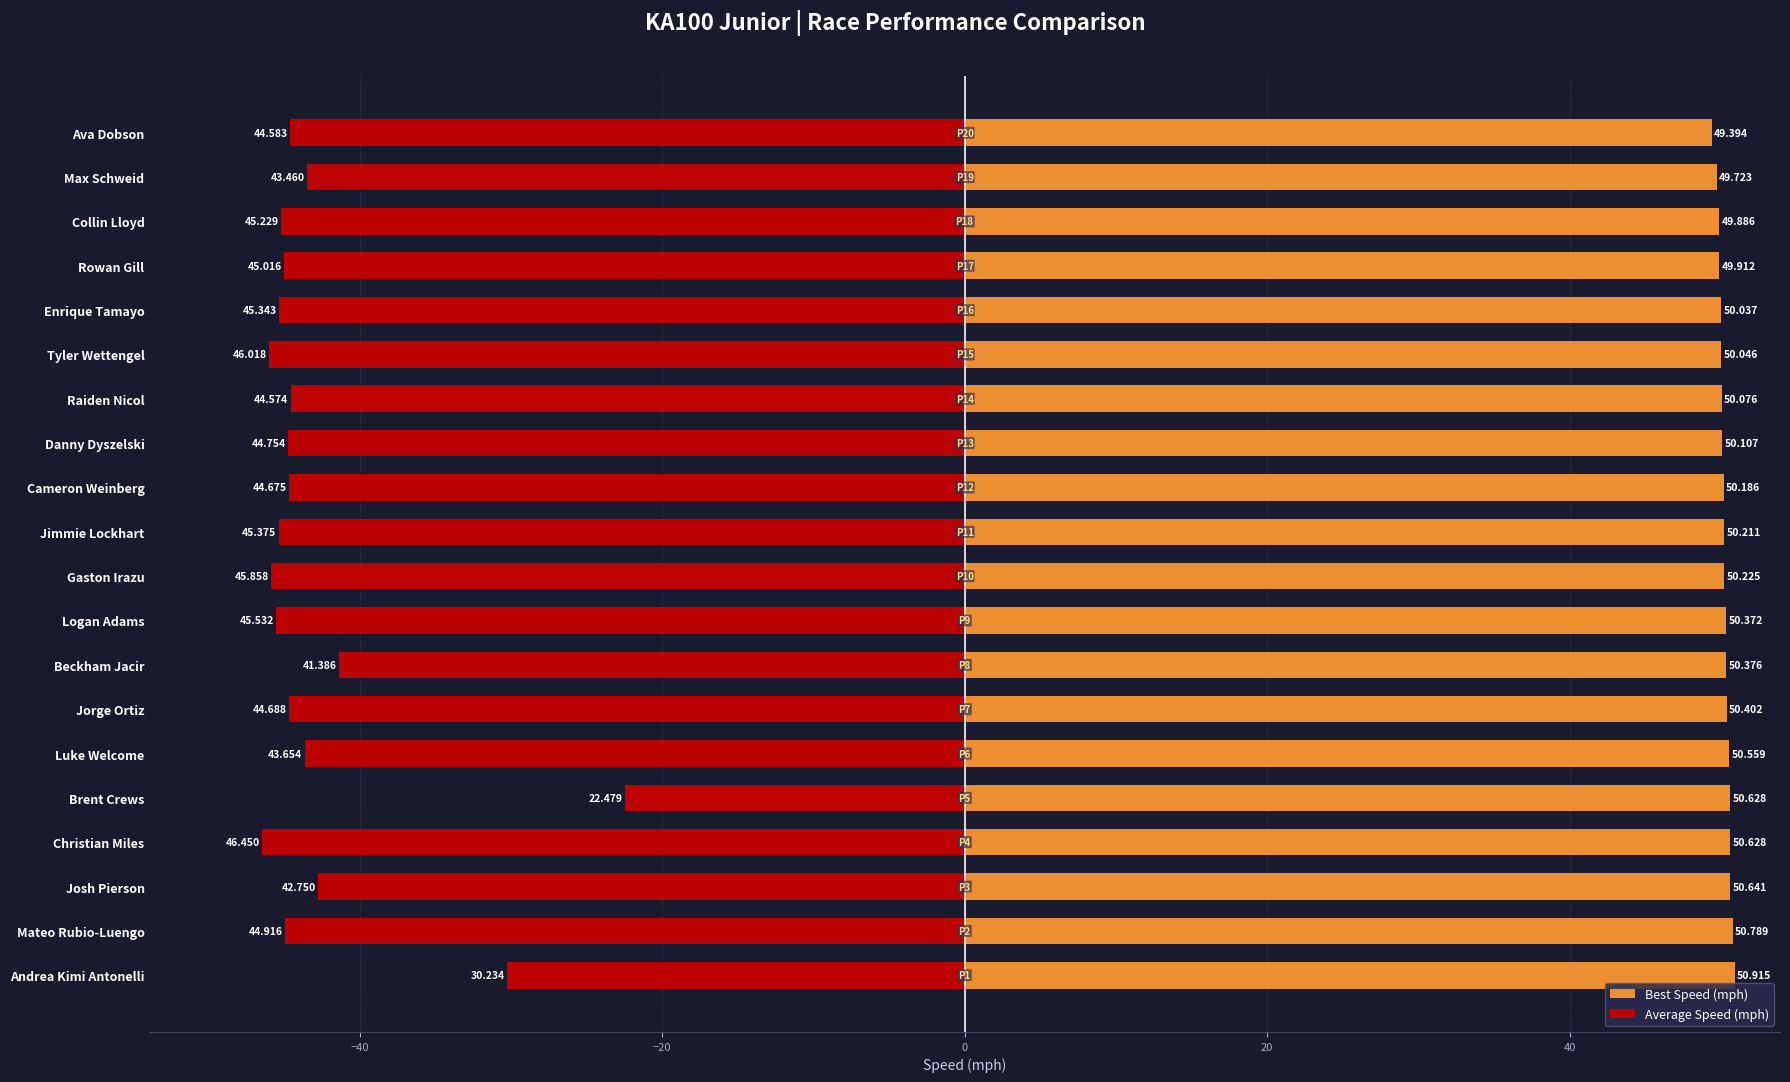

Which has a higher value, Ava Dobson or Gaston Irazu?

Gaston Irazu